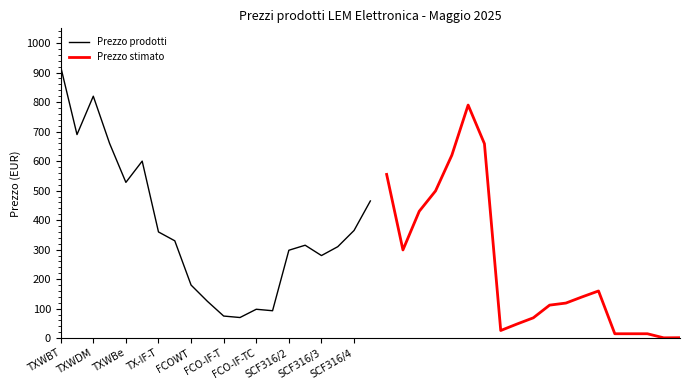

What is the difference between the second highest and minimum values?

750